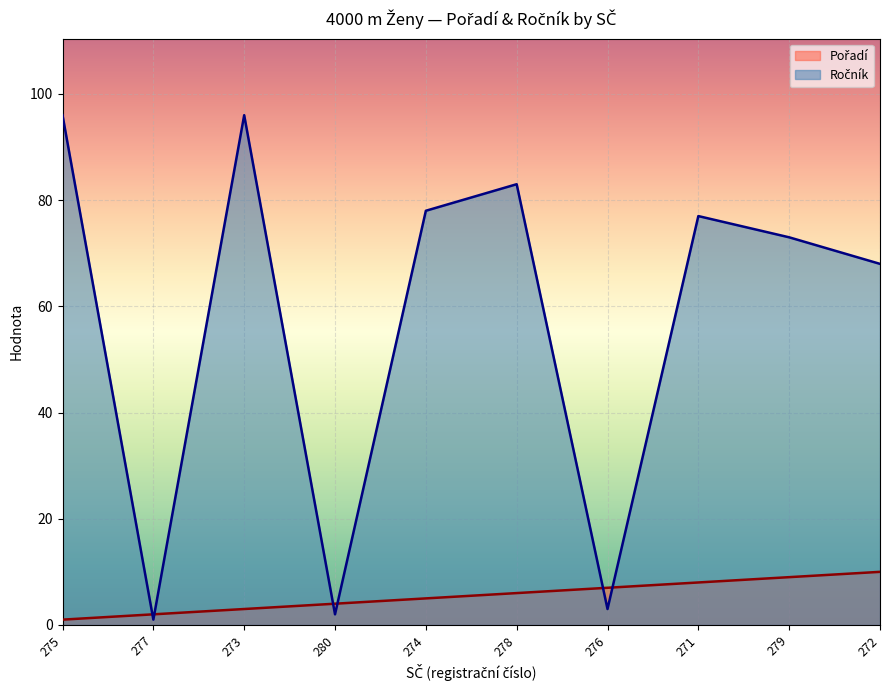

What is the greatest value displayed?

96